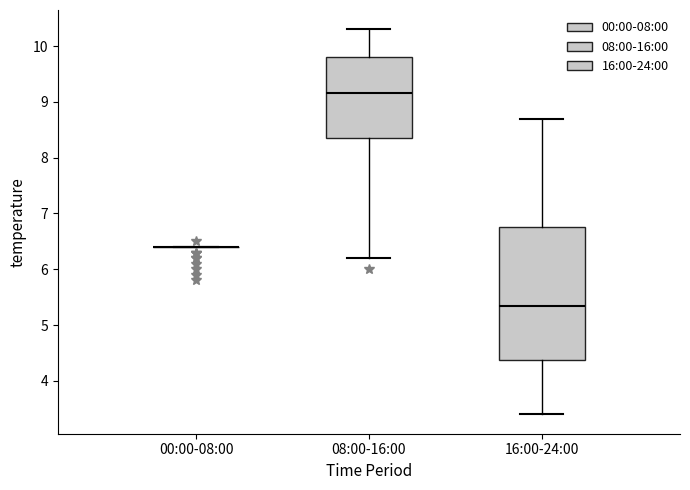

Which box is the tallest, from its lower edge to its upper edge?

16:00-24:00